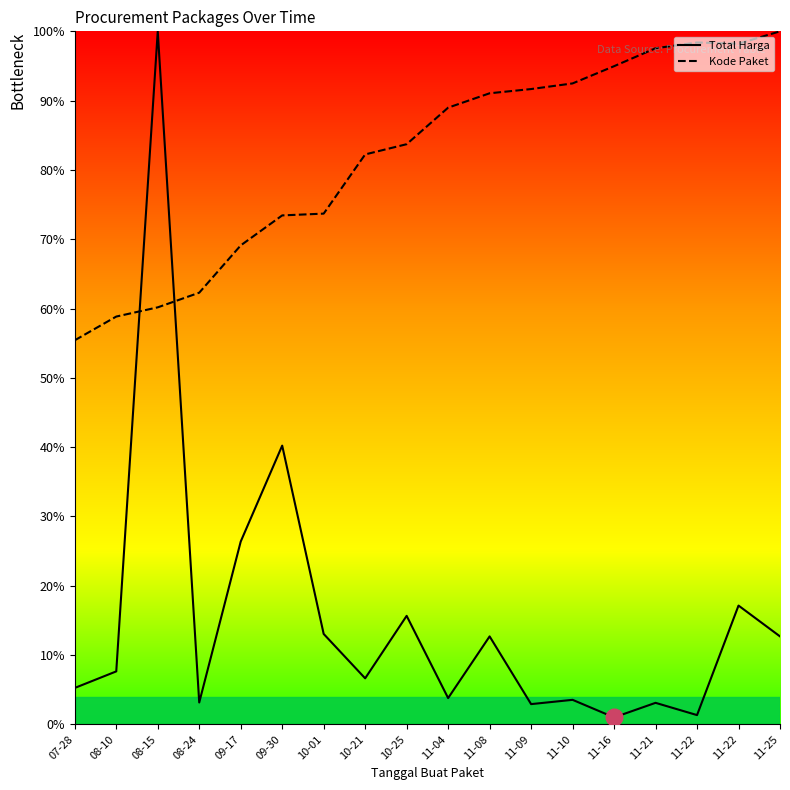

How many lines are shown in the chart?

2